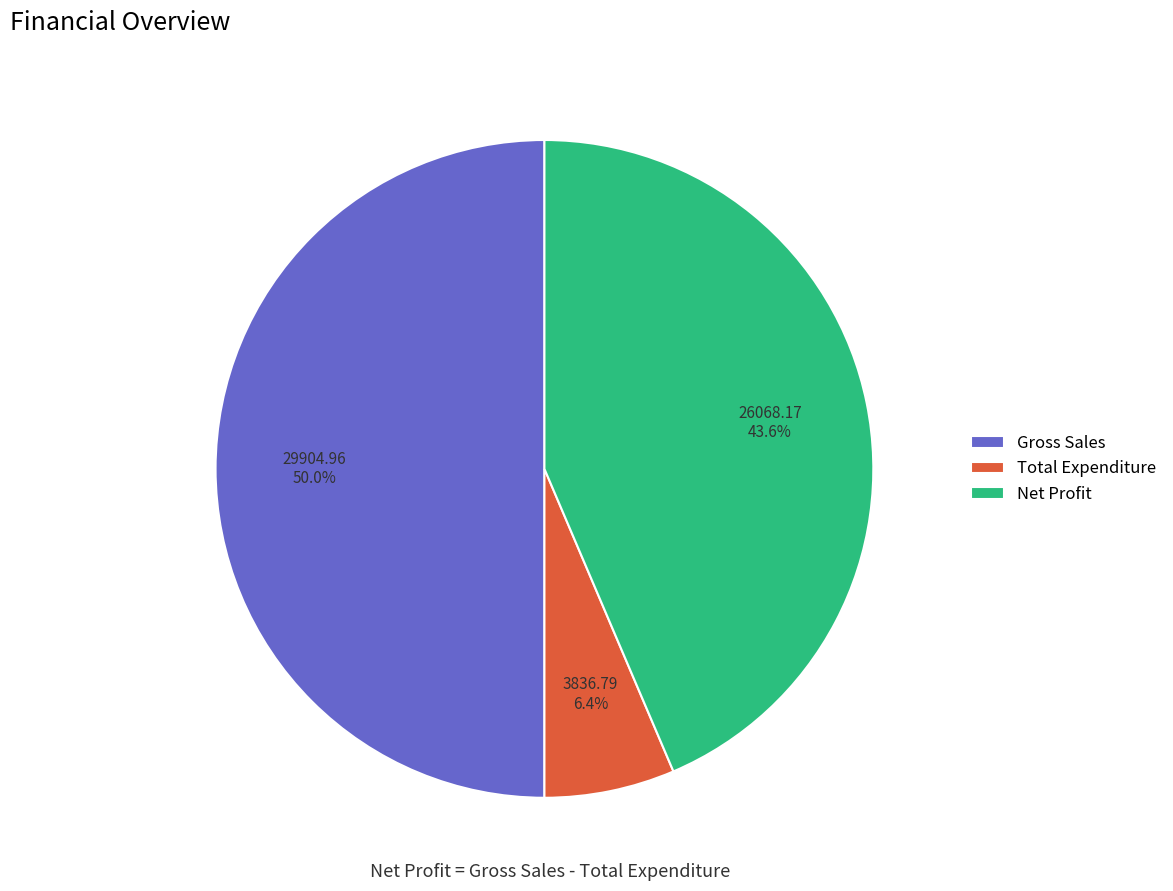

What is the ratio of the value at Net Profit to the value at Gross Sales?

0.9